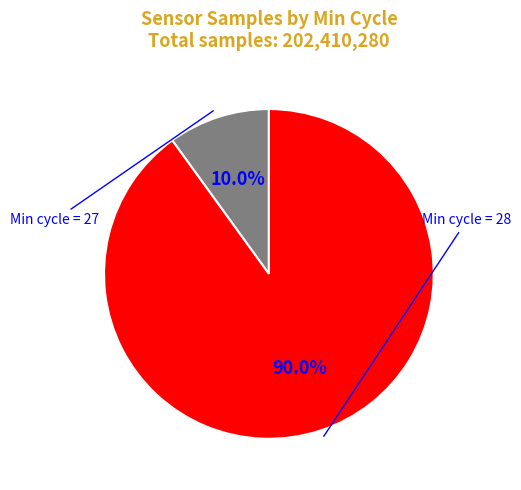

Does any single category account for the majority?

Yes